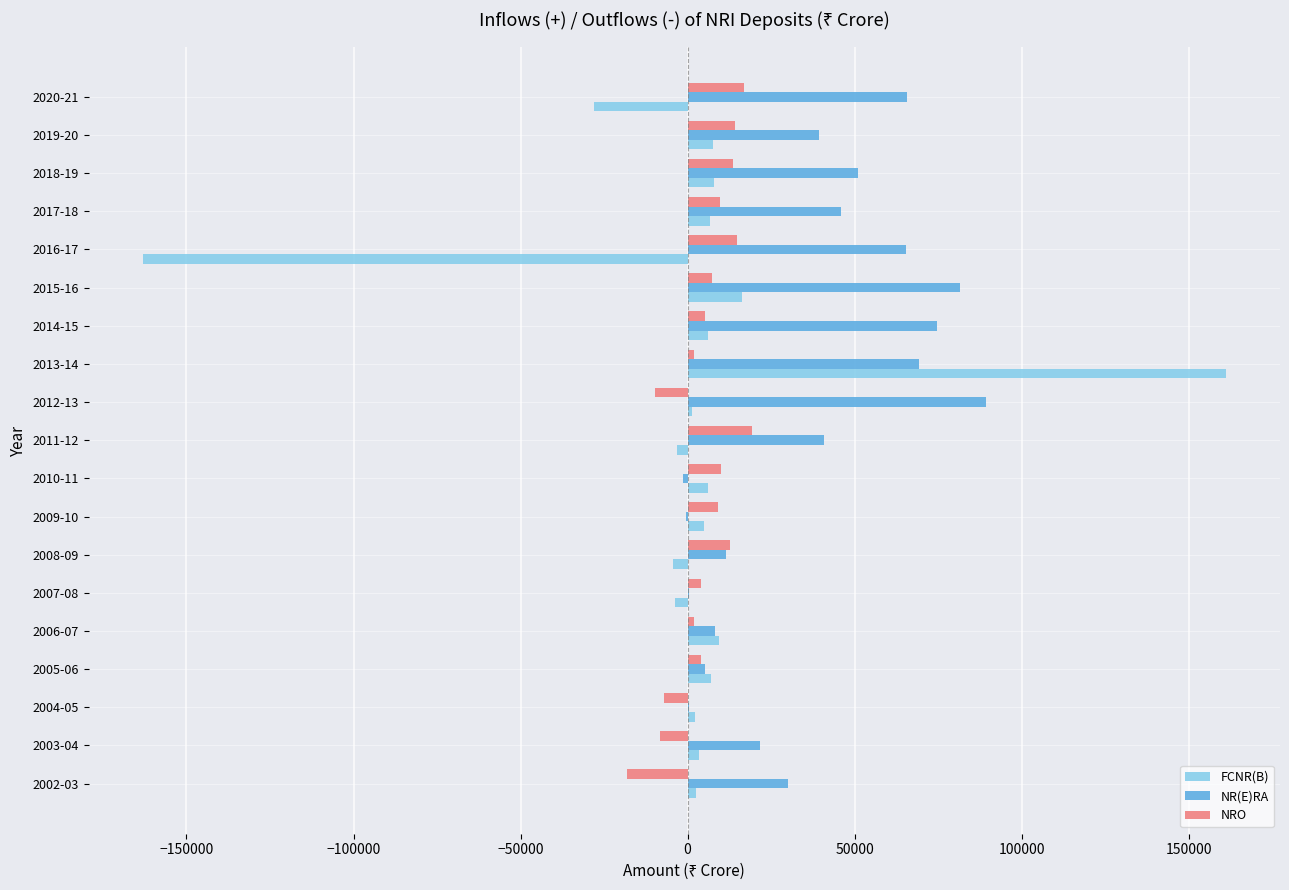

What are all the series names shown in the legend?

FCNR(B), NR(E)RA, NRO